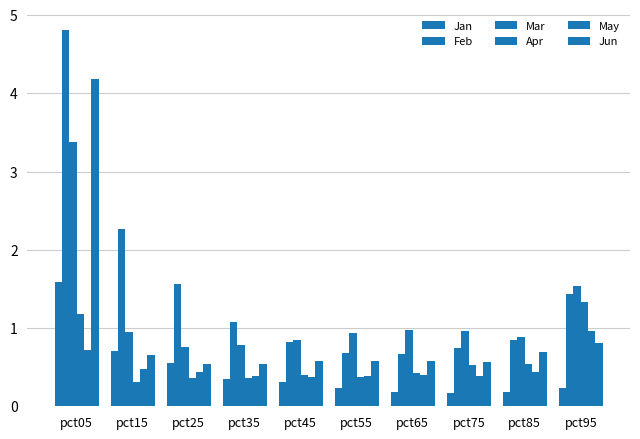

Does the chart contain stacked bars?

No